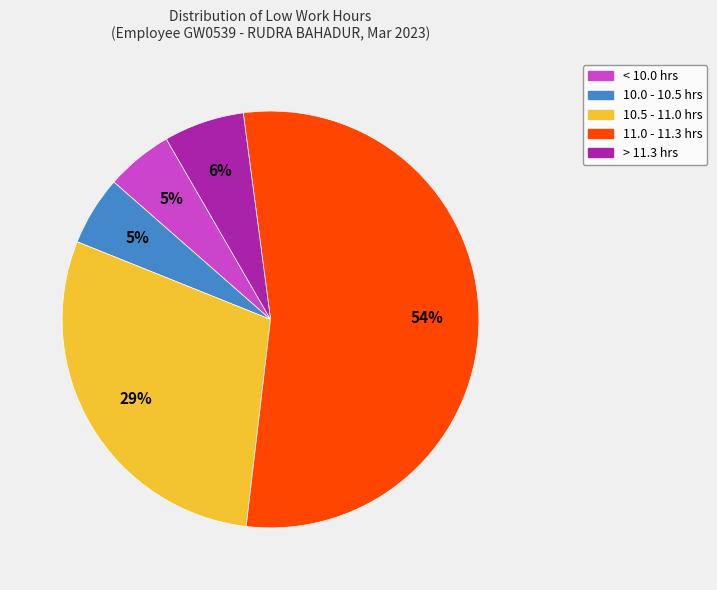

Which slice is the largest?

11.0 - 11.3 hrs